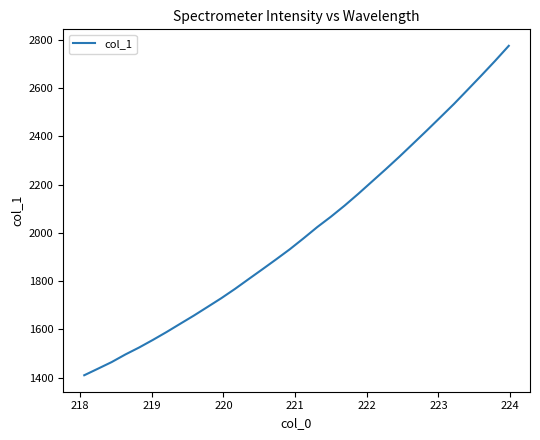

What is the maximum value shown in the chart?

2775.0